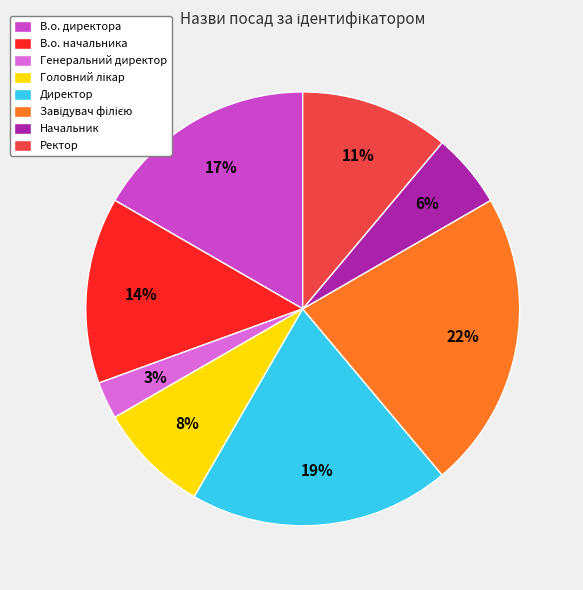

Is В.о. директора the majority of the pie?

No